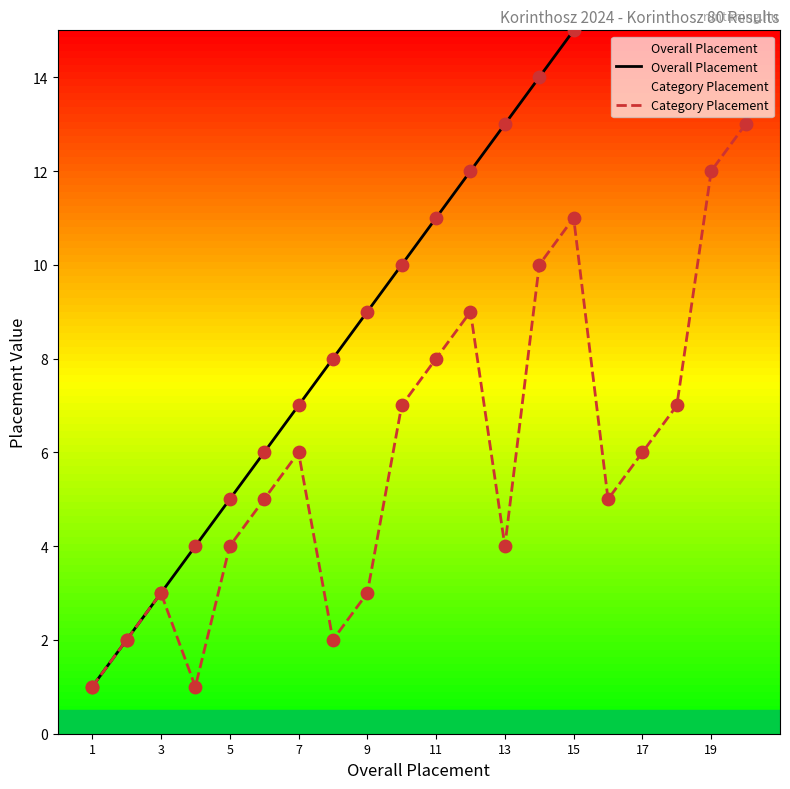

Which series reaches the maximum Y coordinate?

Overall Placement